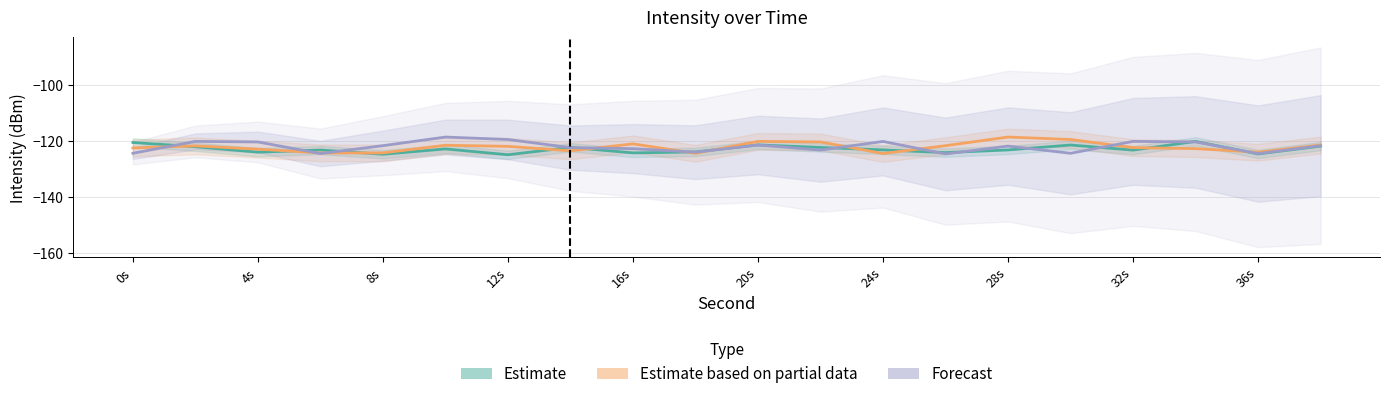

Count the number of data series in this chart.

3